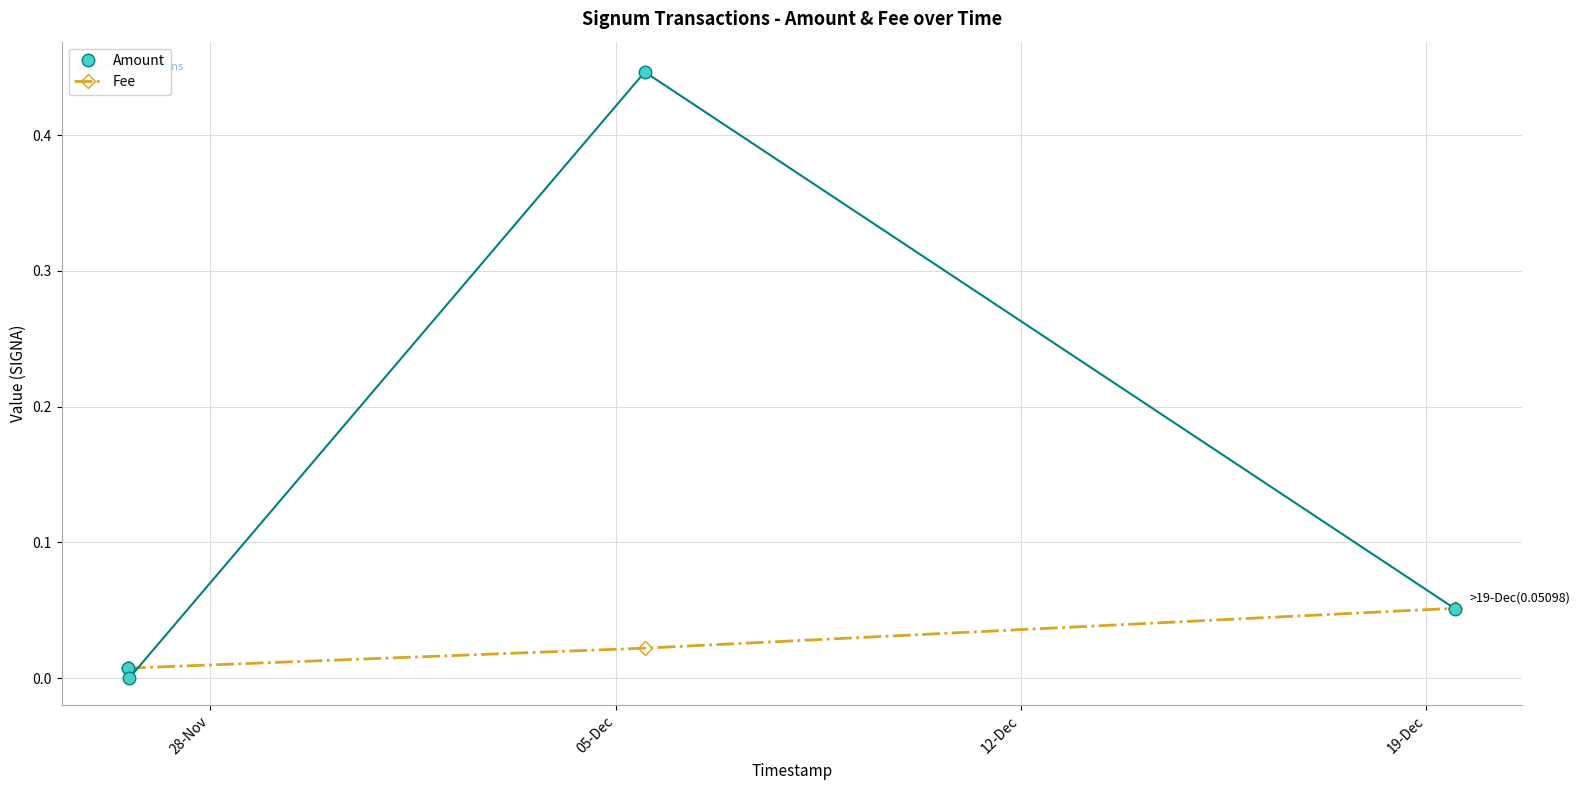

Which series has the largest total across all categories?

Amount